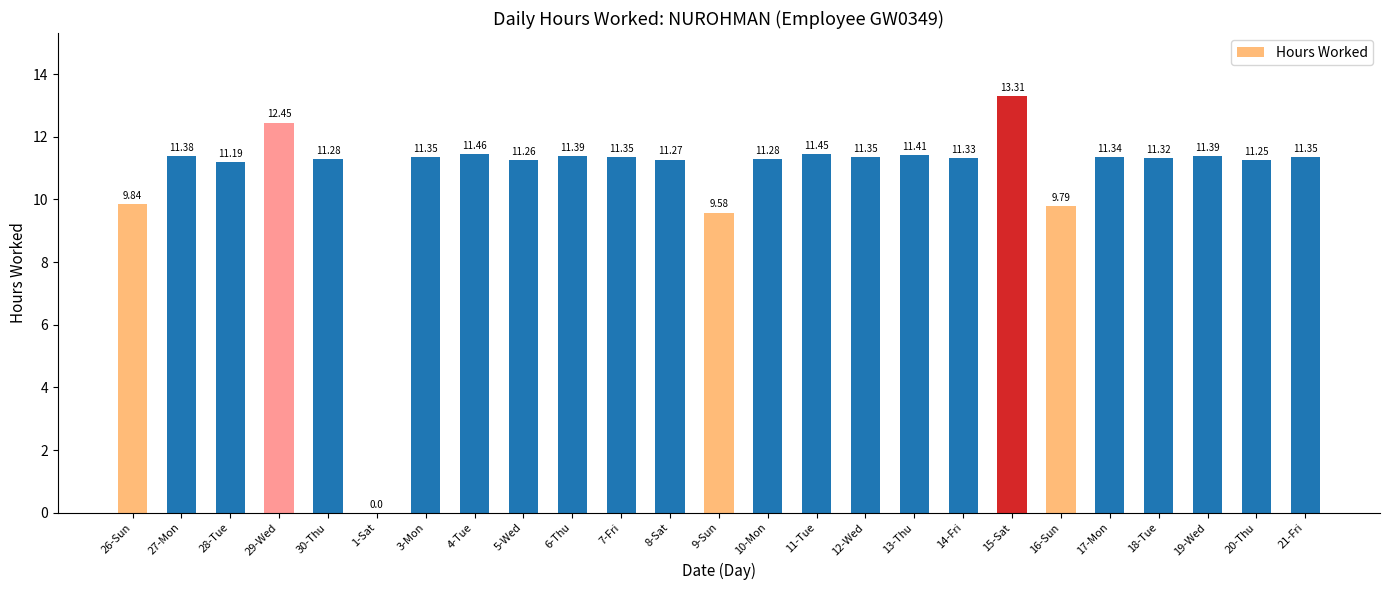

Is it true that the value at 11-Tue is 11.4?

True